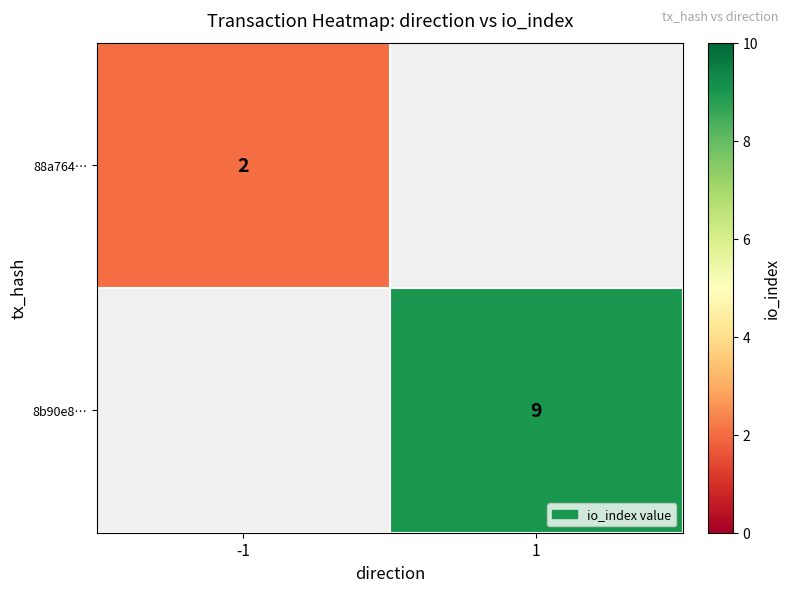

Is it true that 8b90e8… equals 9 at 1?

True